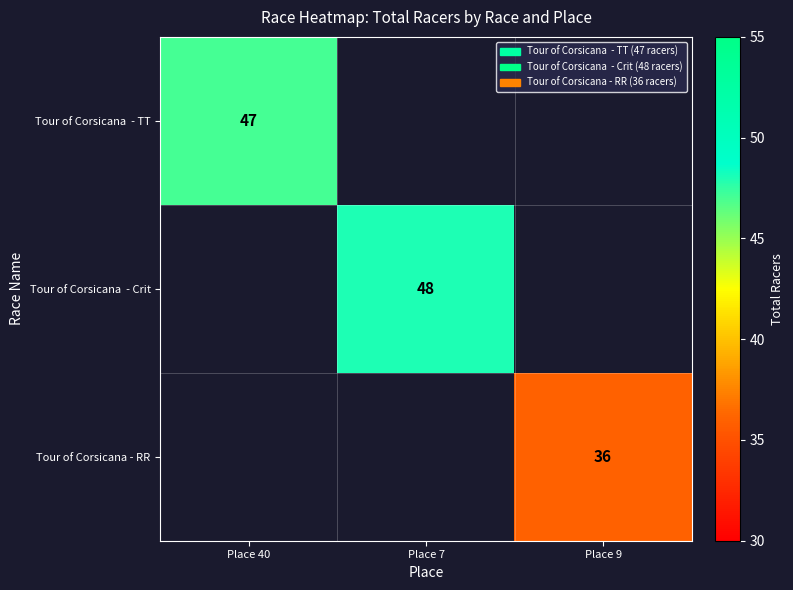

True or false: Tour of Corsicana - RR has a value of 36 at Place 9.

True